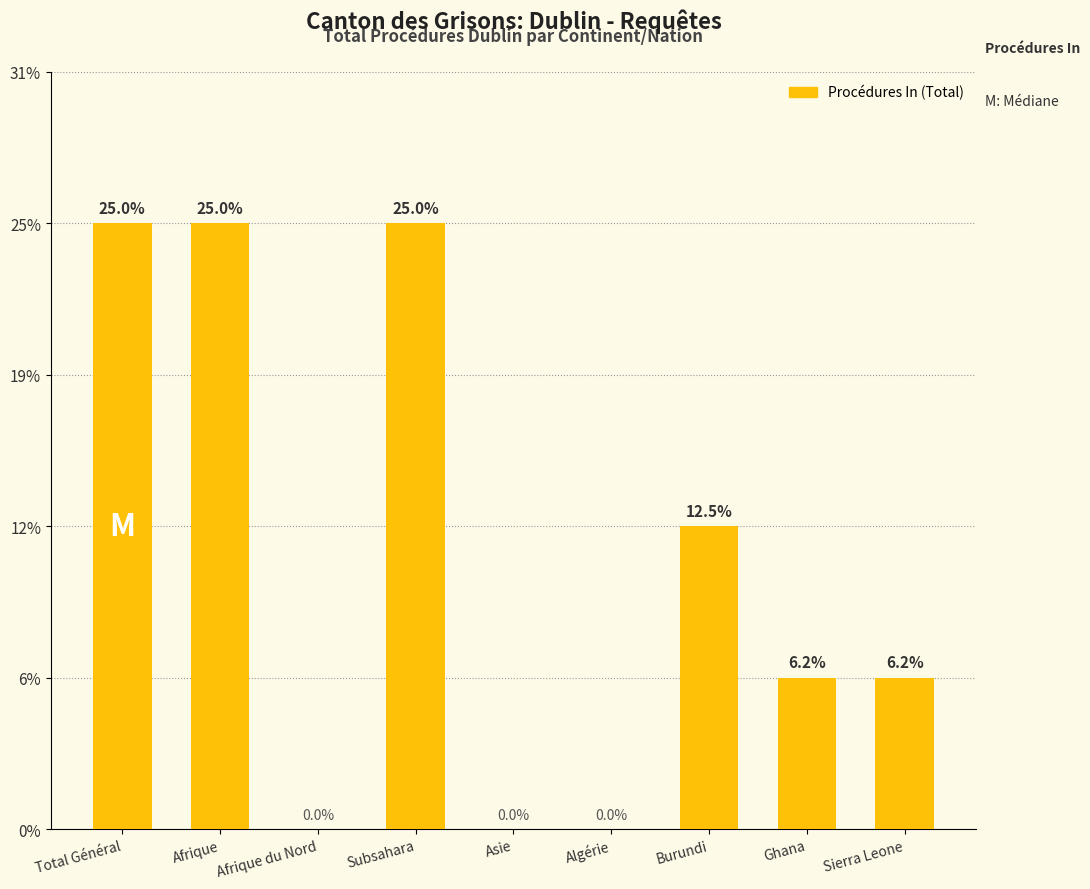

How many series are shown in this chart?

1